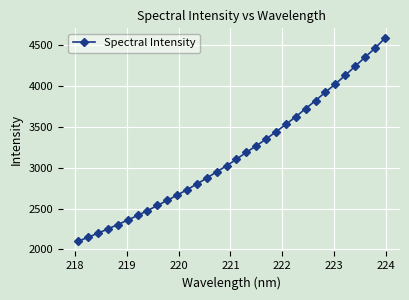

What is the sum of all values?

101185.3